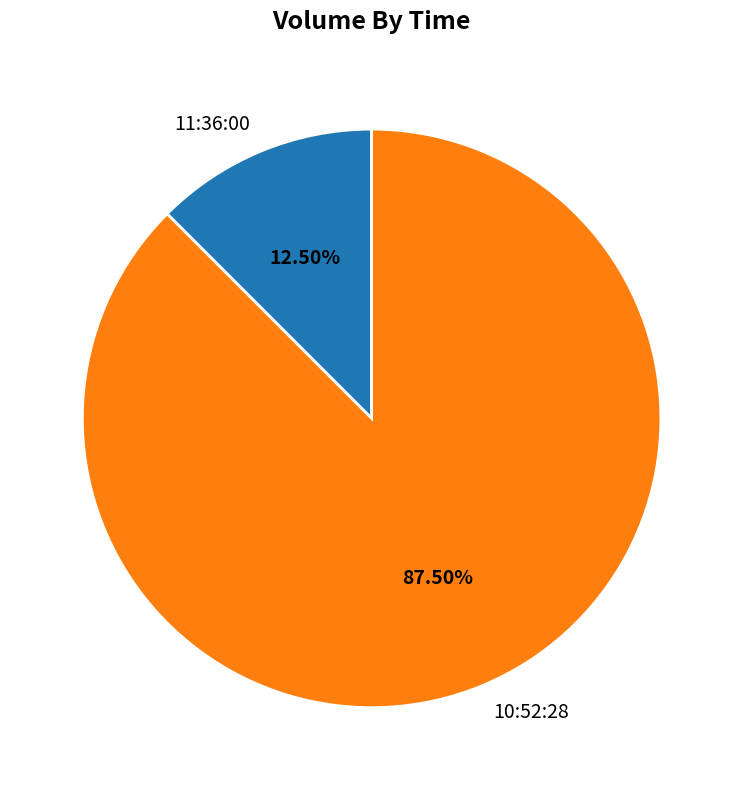

Is there any slice that represents more than half of the pie?

Yes